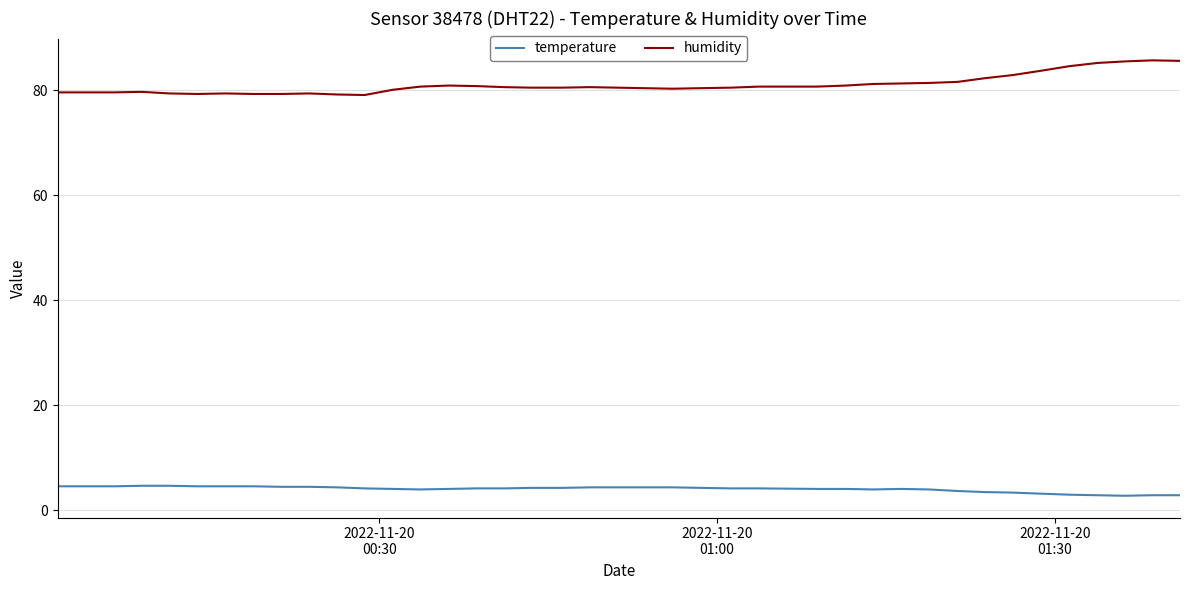

What is the minimum value for temperature?

2.8